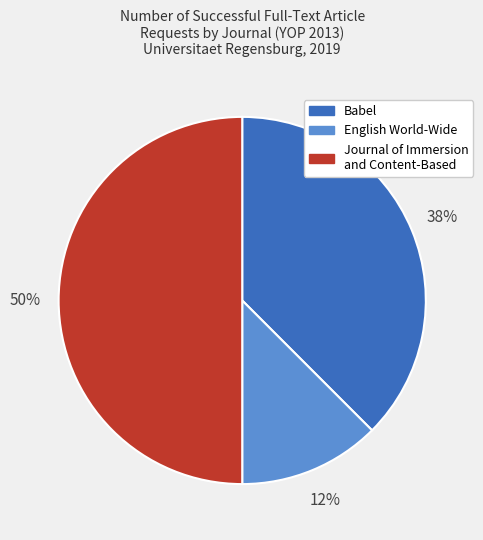

To the nearest percent, what is the average slice percentage?

33%